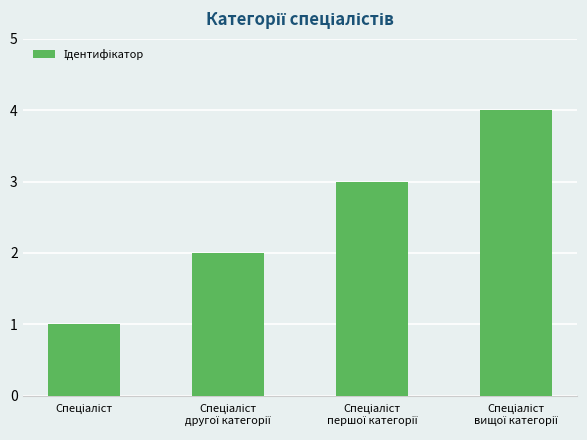

How many distinct data groups are displayed?

1